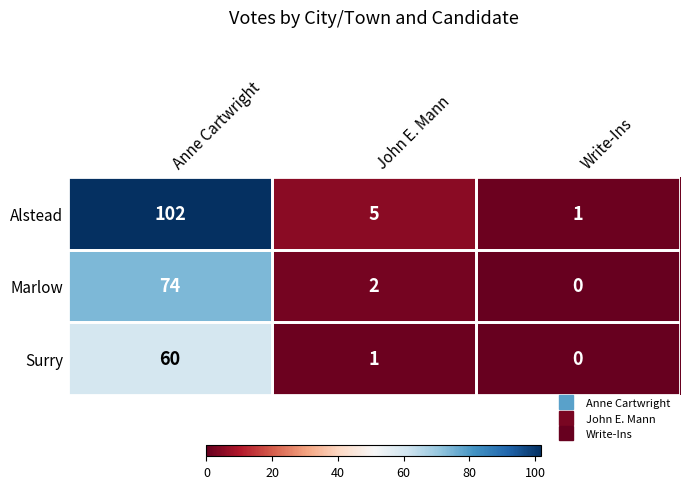

What is the difference between the highest and lowest values at Write-Ins?

1